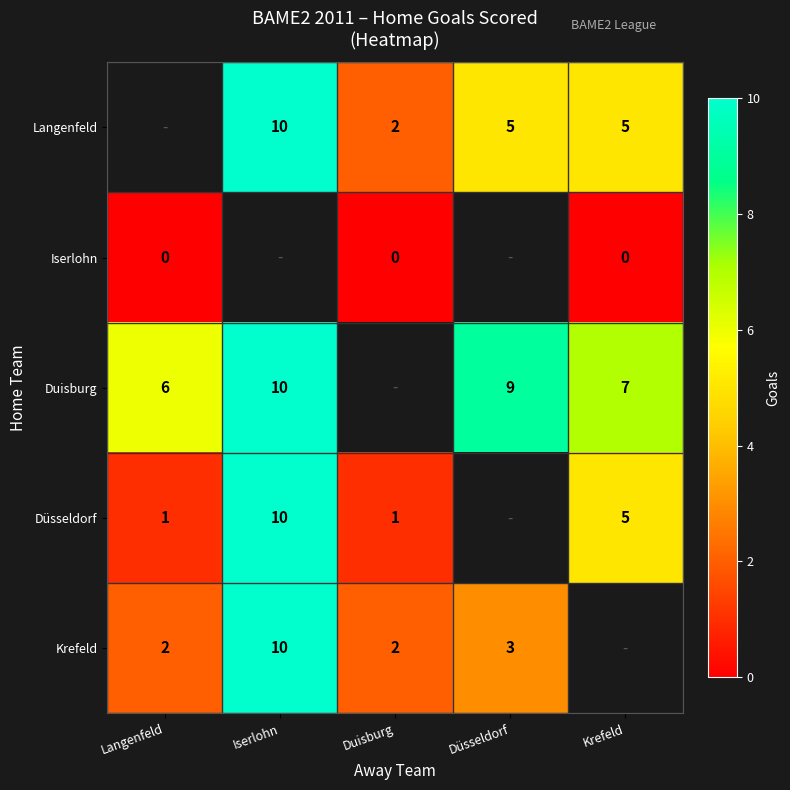

The value of Düsseldorf at Duisburg is 1. True or false?

True